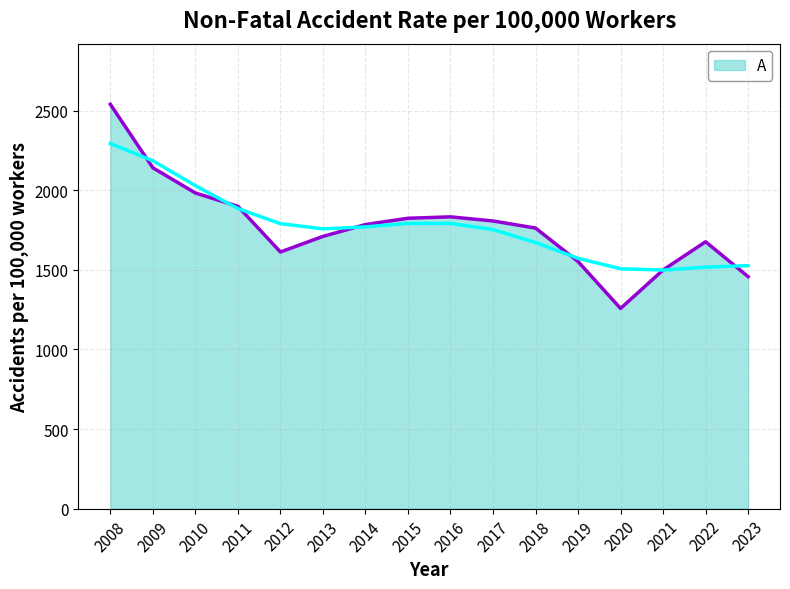

Which category has the highest value across all series?

2008